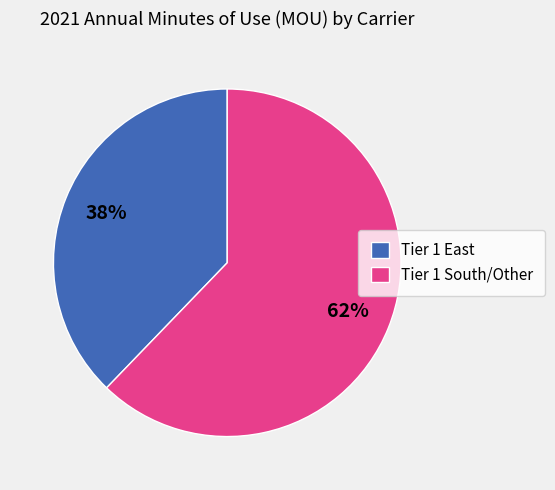

Is the sum of Tier 1 East and Tier 1 South/Other greater than half?

Yes